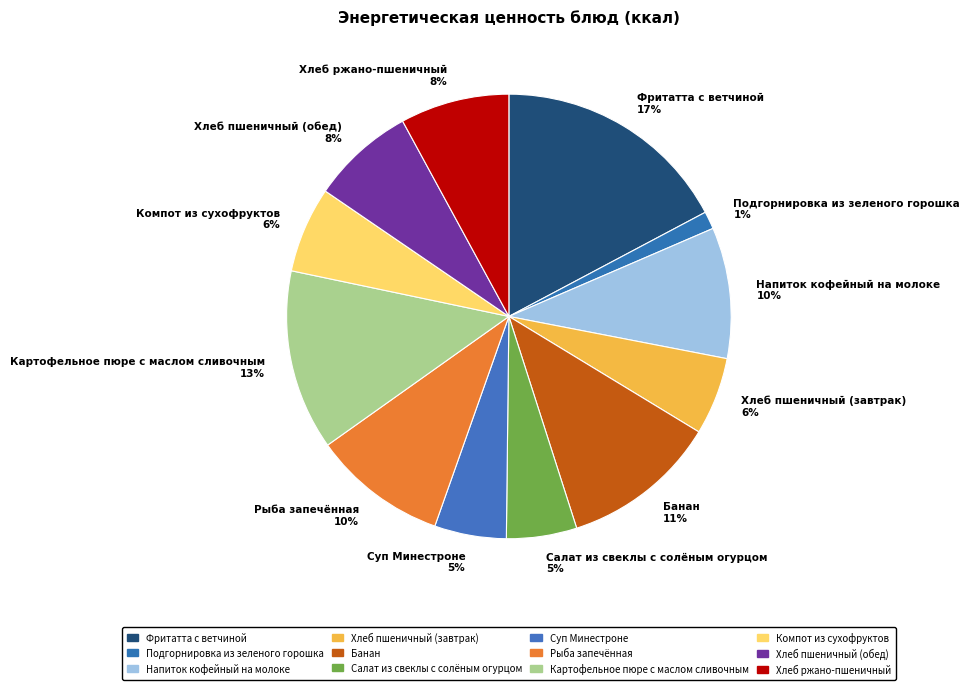

Is the sum of Хлеб пшеничный (завтрак) and Суп Минестроне greater than half?

No